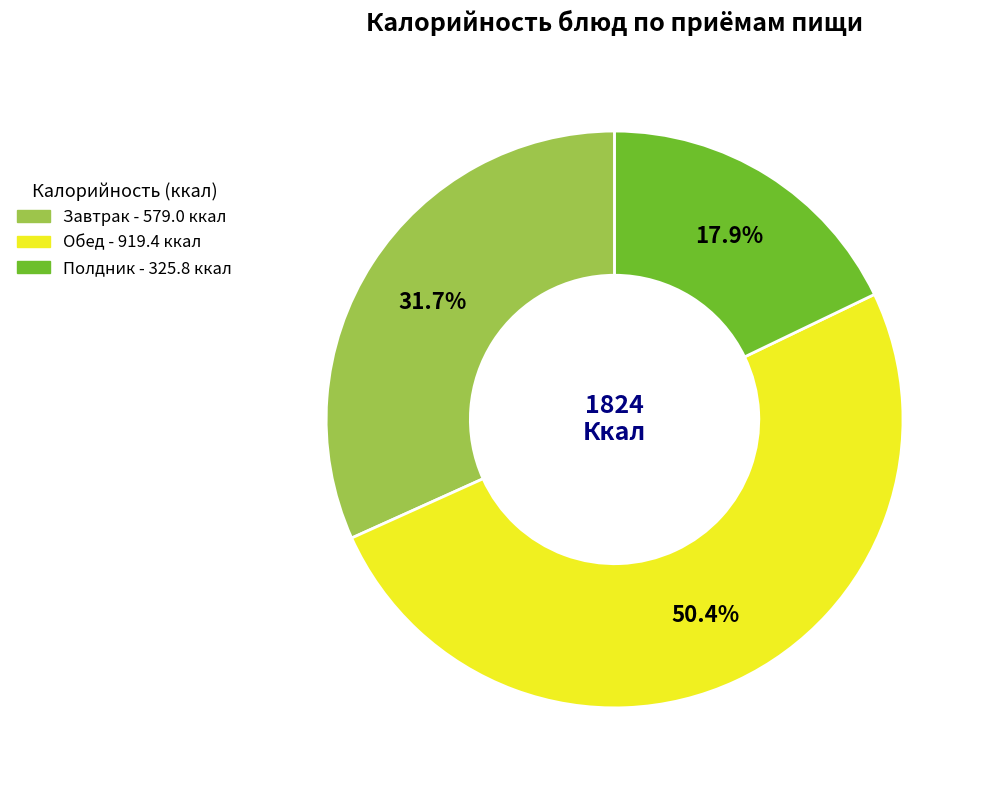

Is there any slice that represents more than half of the pie?

Yes